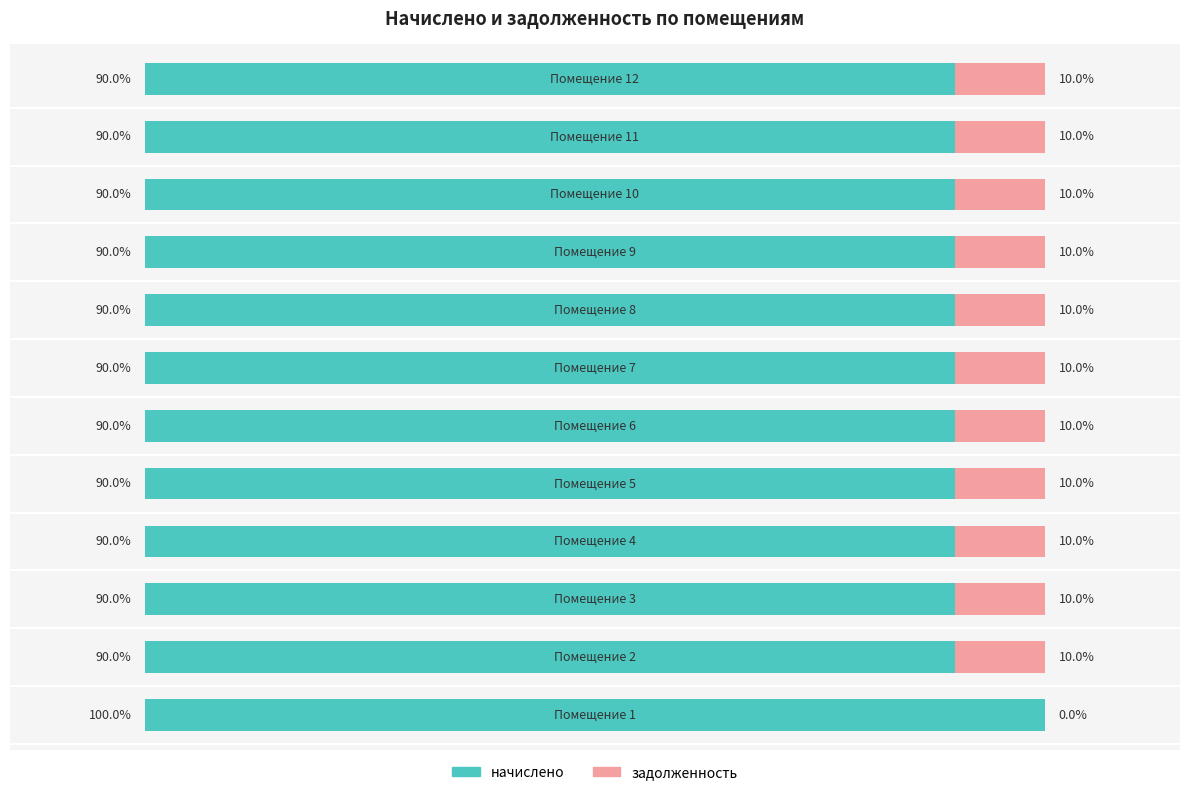

What are all the series names shown in the legend?

начислено, задолженность